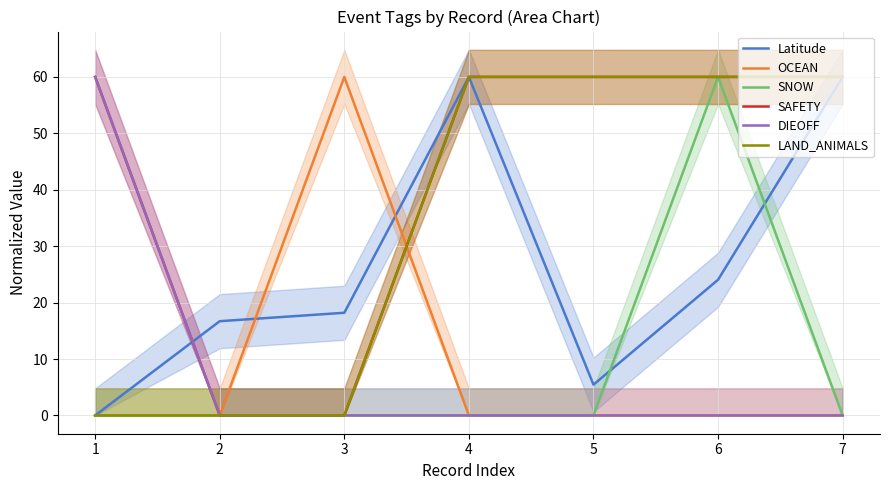

What is the total value across all series at 7?

180.0